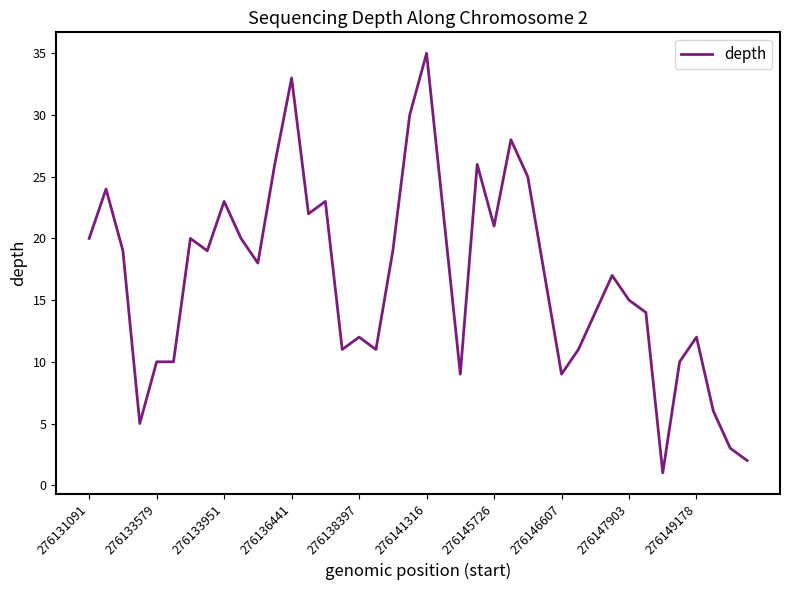

What is the maximum value shown in the chart?

35